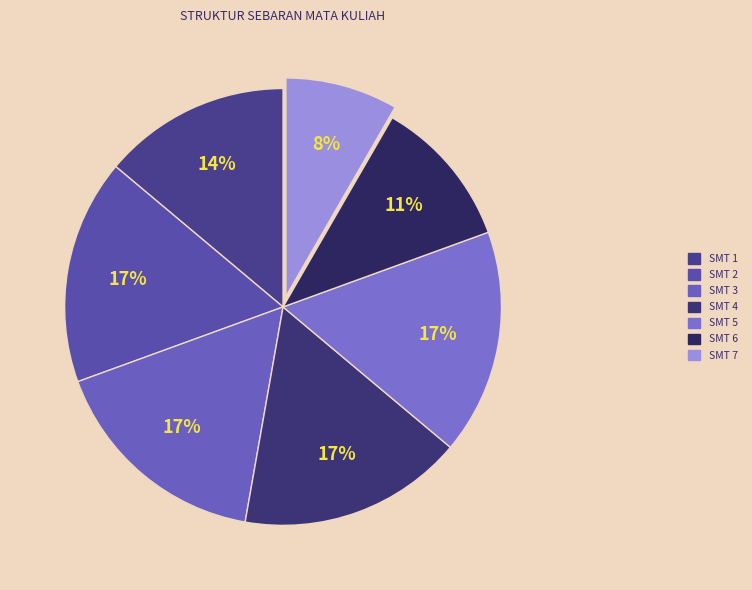

To the nearest percent, what is the combined percentage of SMT 3 and SMT 7?

25%